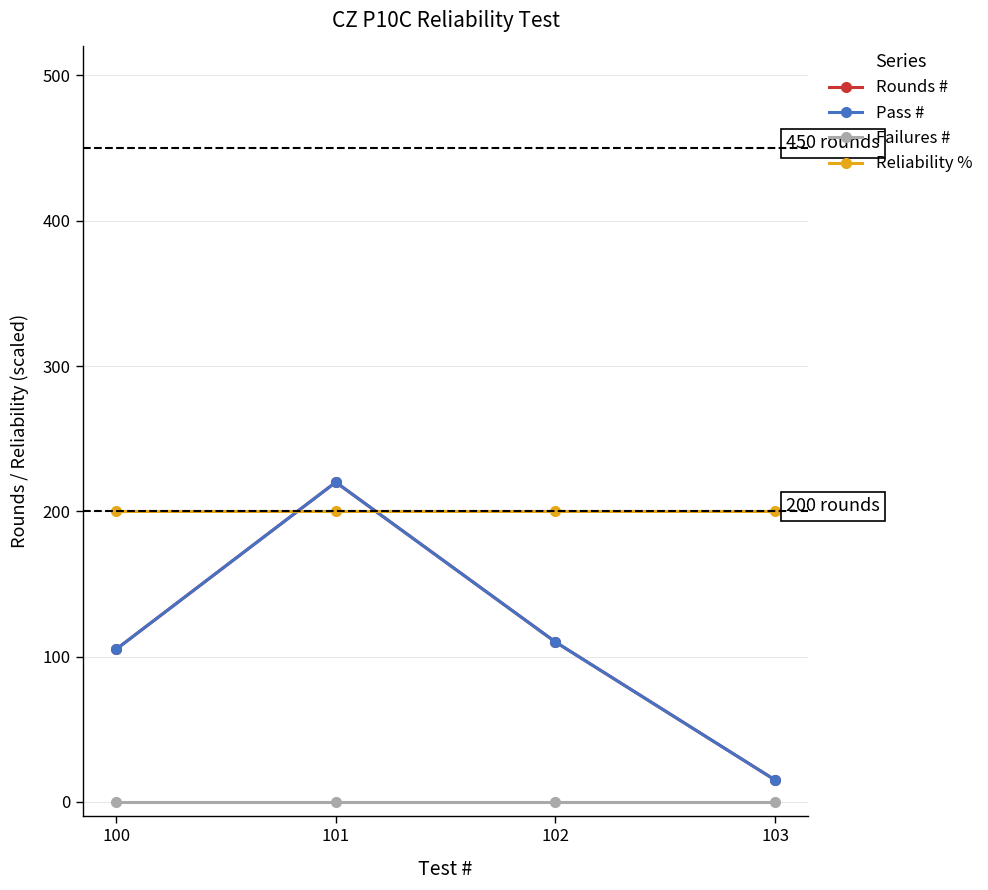

Is this an area chart (filled region under the line)?

No